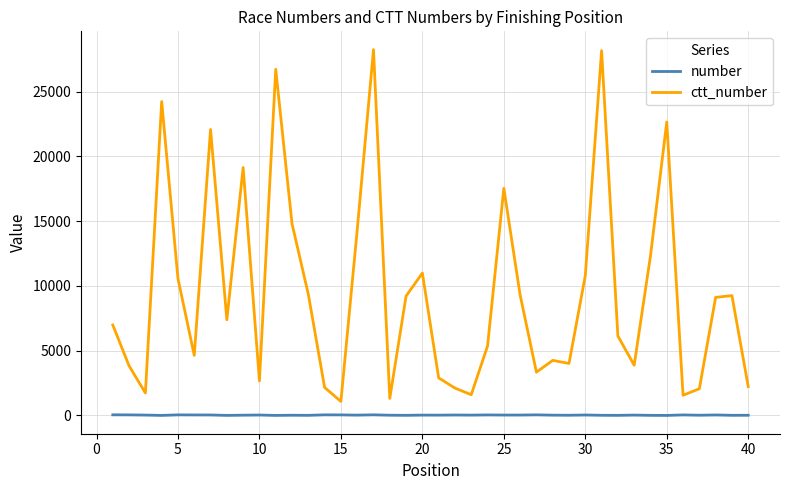

Which series has the largest total across all categories?

ctt_number